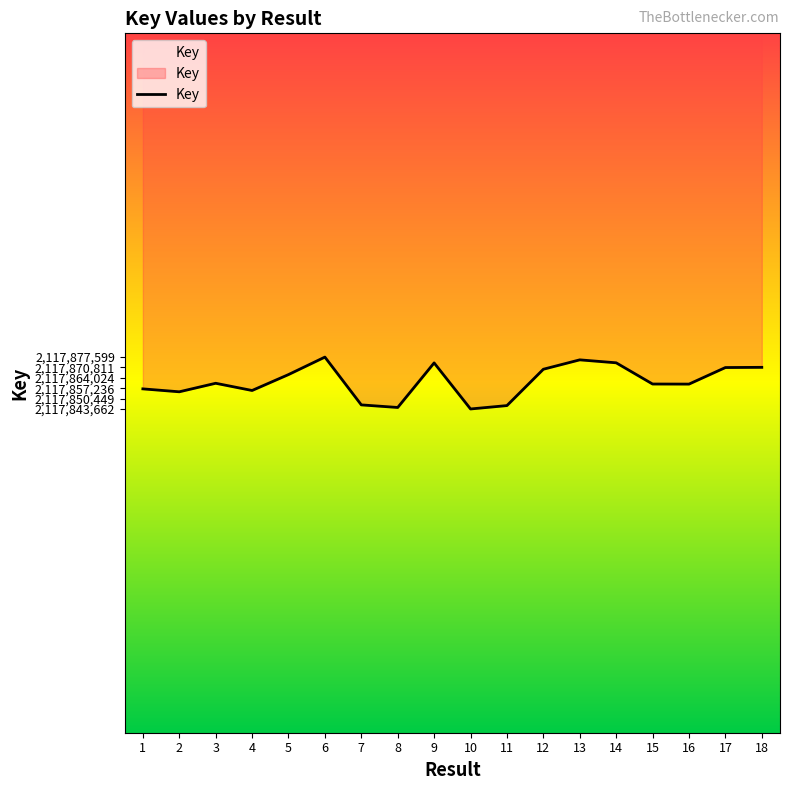

What is the approximate value at 9, to the nearest 10?

2117873800